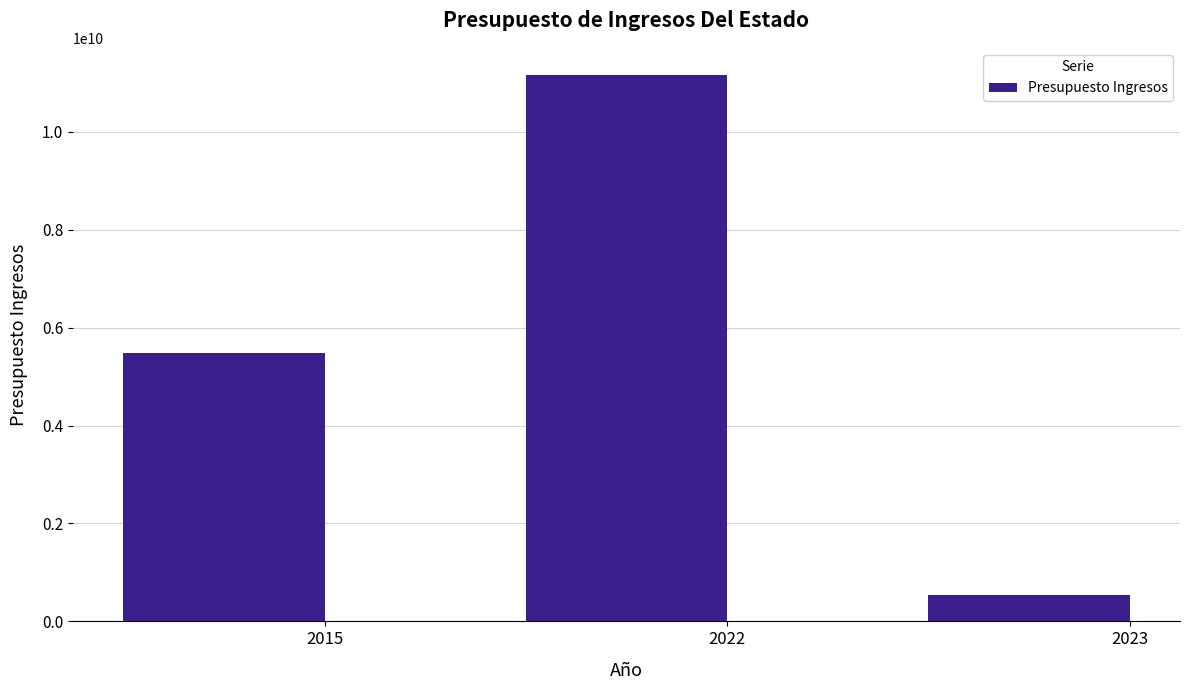

What is the change in value from 2015 to 2022?

+5666922000